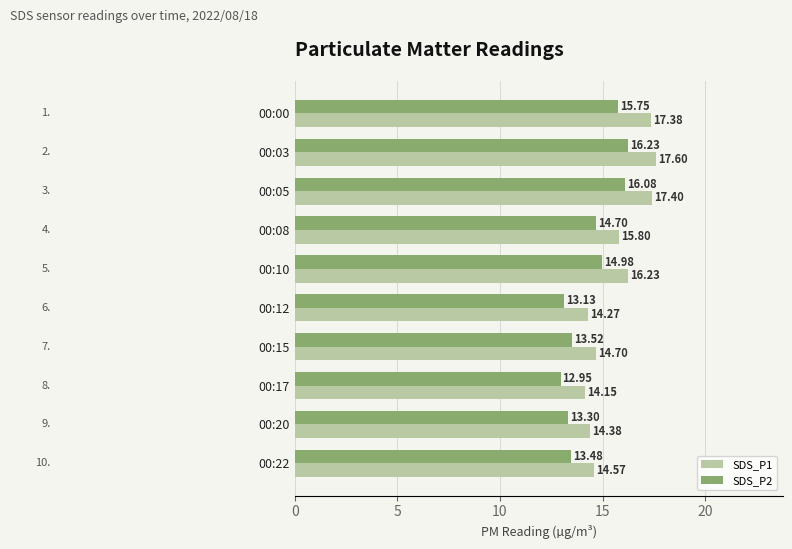

Is the value of SDS_P1 at 00:03 greater than the value of SDS_P2 at 00:12?

Yes